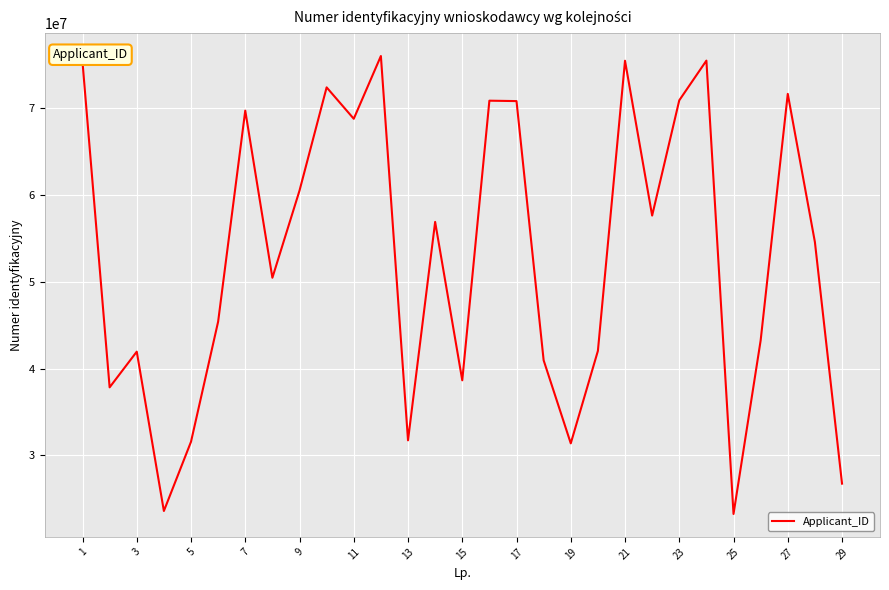

What is the difference between the maximum and second lowest values?

52422856